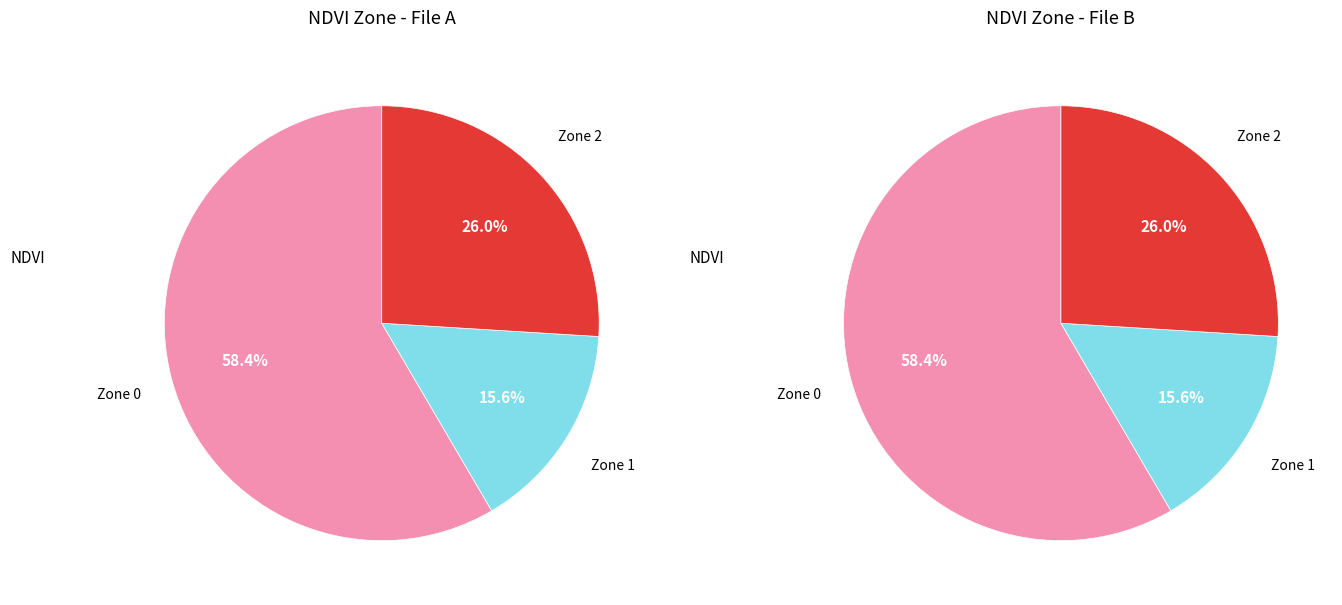

True or false: Zone 1 accounts for 28% of the total.

False